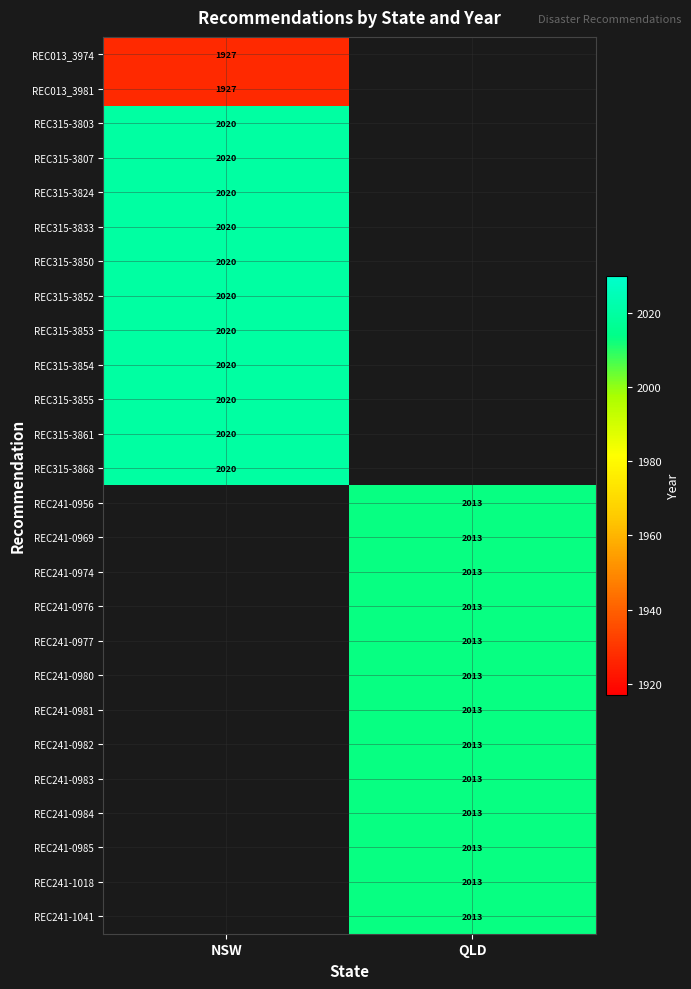

Is it true that REC315-3833 equals 2020 at NSW?

True